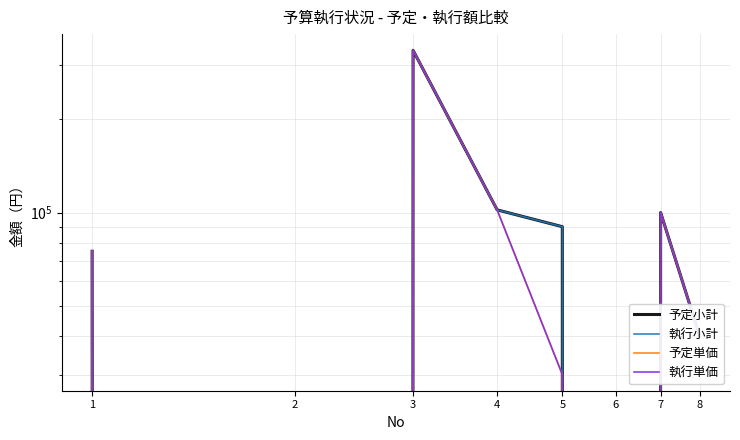

Between 1 and 3, which series saw the biggest shift?

予定小計